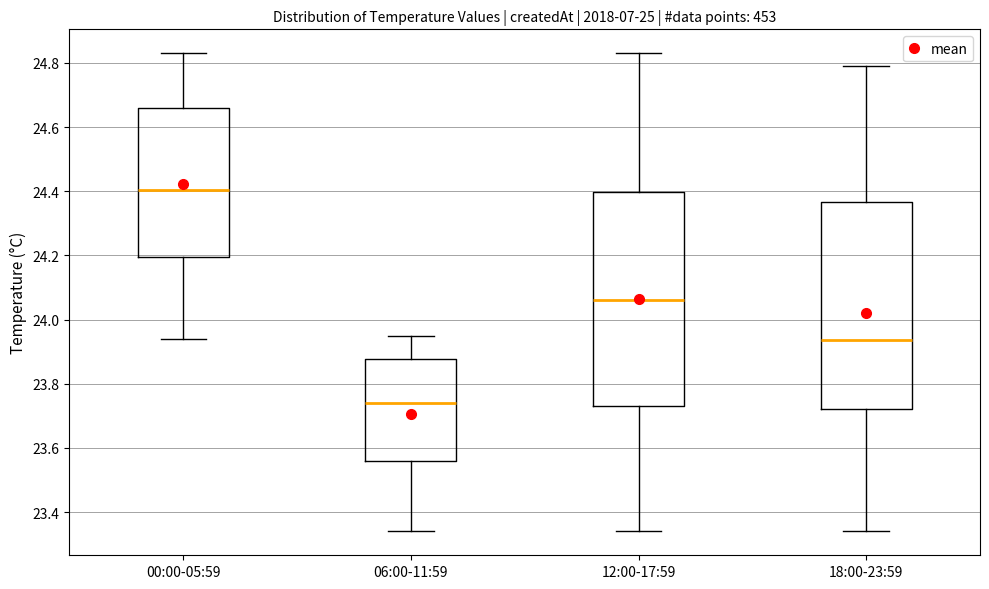

Reading left to right, read every box against the y-axis: the position of its median line, the range the box covers, and the ends of its whiskers. The values are not printed on the chart, so give them approximately, as read against the axis.

00:00-05:59: median 24.40, box 24.20 to 24.66, whiskers 23.94 to 24.84
06:00-11:59: median 23.74, box 23.56 to 23.88, whiskers 23.34 to 23.96
12:00-17:59: median 24.06, box 23.74 to 24.40, whiskers 23.34 to 24.84
18:00-23:59: median 23.94, box 23.72 to 24.36, whiskers 23.34 to 24.80